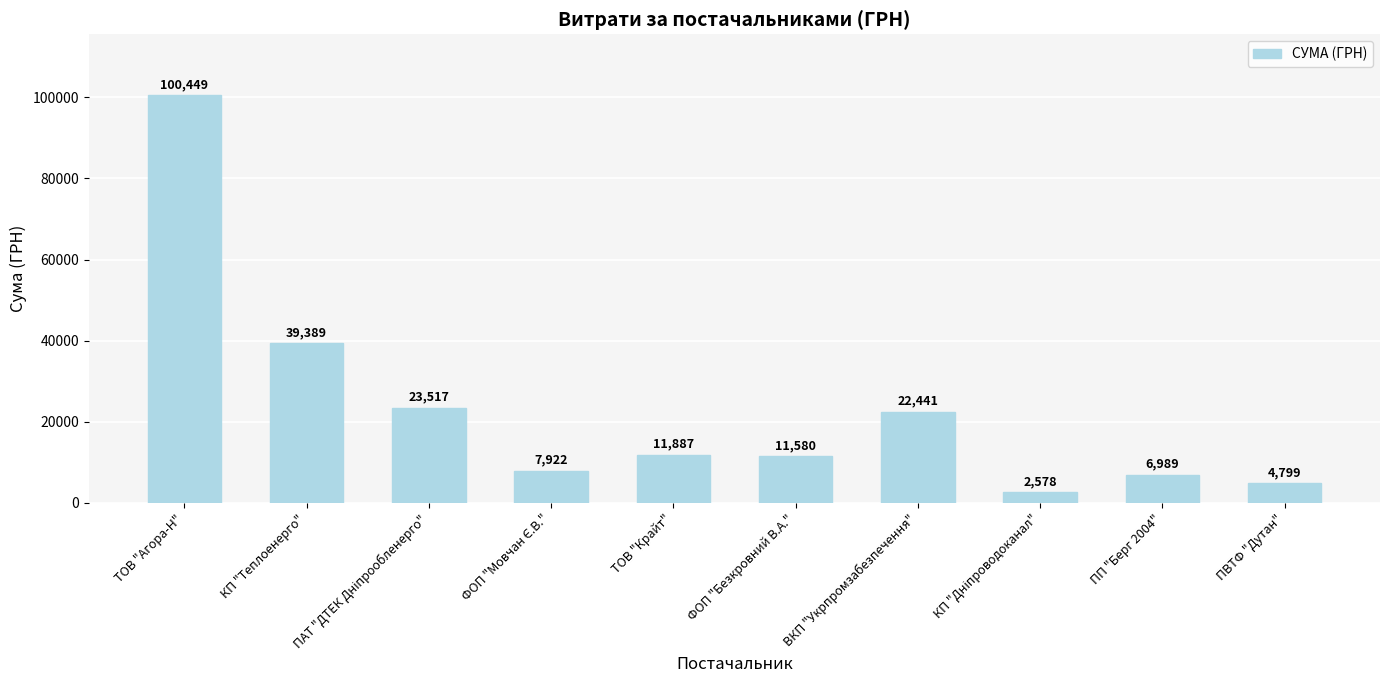

The chart shows a value of 11579.5 at ФОП "Безкровний В.А.". True or false?

True